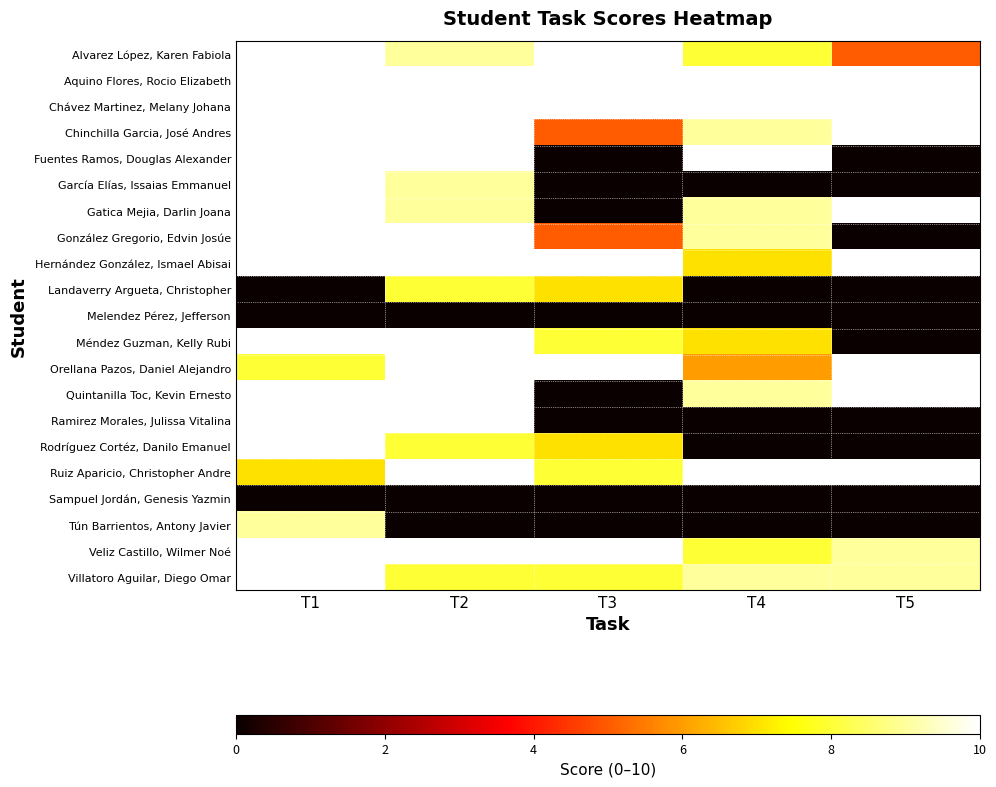

At how many categories does at least one series exceed 4?

5